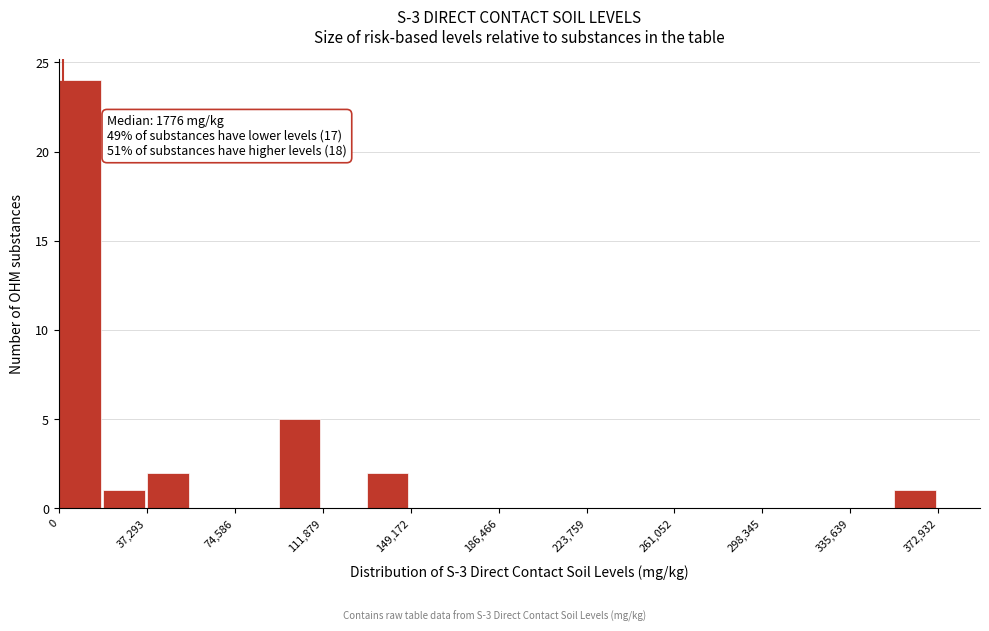

Around what value on the x-axis is the tallest bar? Give the approximate position of its centre, as read against the axis.

10000